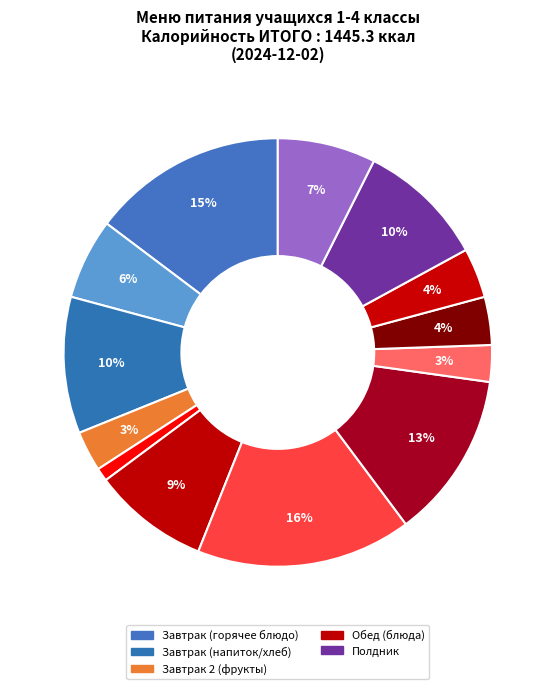

How many segments does this pie chart have?

13